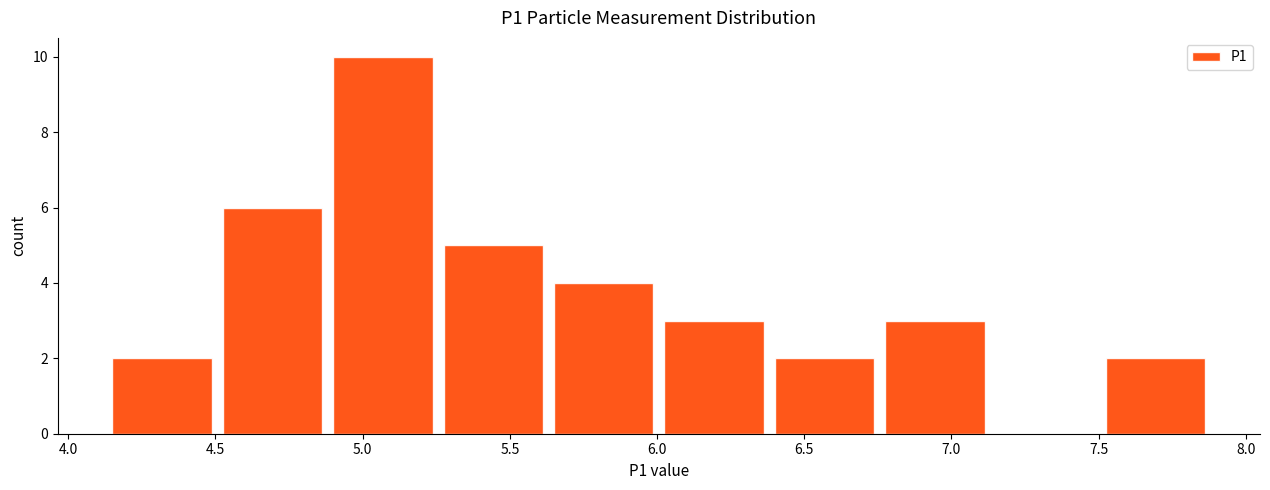

Reading left to right, list every bar in this chart as the range it spans on the x-axis followed by its height. Neither the bar edges nor the heights are printed on the chart, so give them approximately, as read against the axes.

4.150 to 4.525: 2
4.525 to 4.900: 6
4.900 to 5.275: 10
5.275 to 5.650: 5
5.650 to 6.025: 4
6.025 to 6.400: 3
6.400 to 6.775: 2
6.775 to 7.150: 3
7.150 to 7.525: 0
7.525 to 7.900: 2